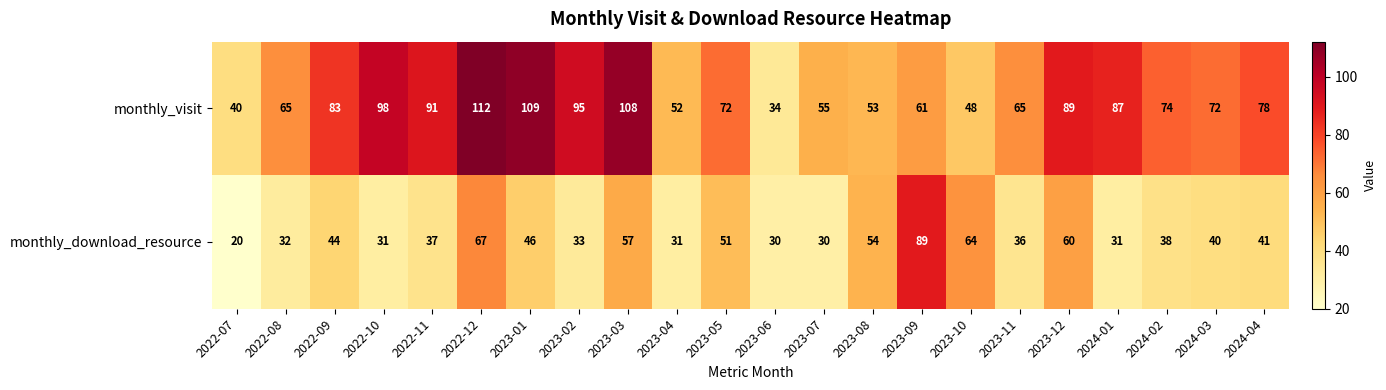

At which label does monthly_download_resource first exceed 40?

2022-09